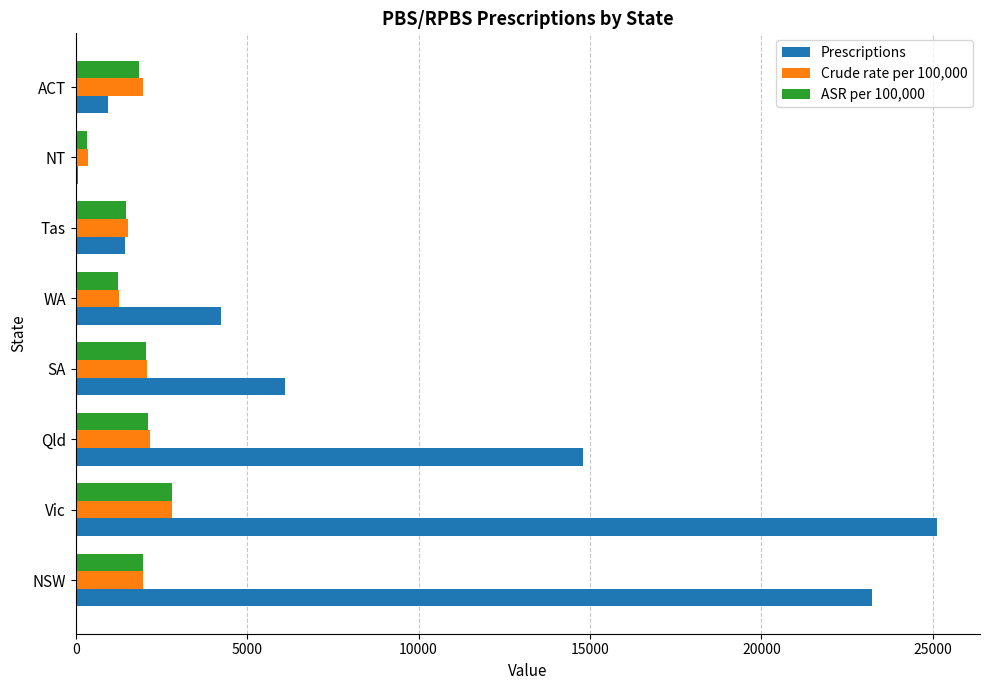

What is the total value across all series at SA?

10232